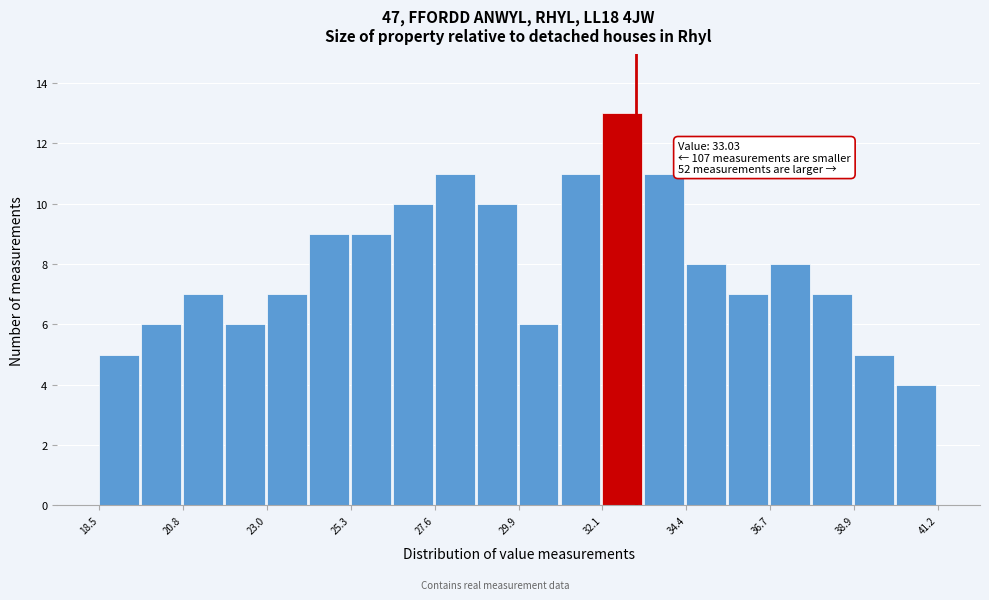

Read against the x-axis, roughly where is the centre of the tallest bar?

32.5